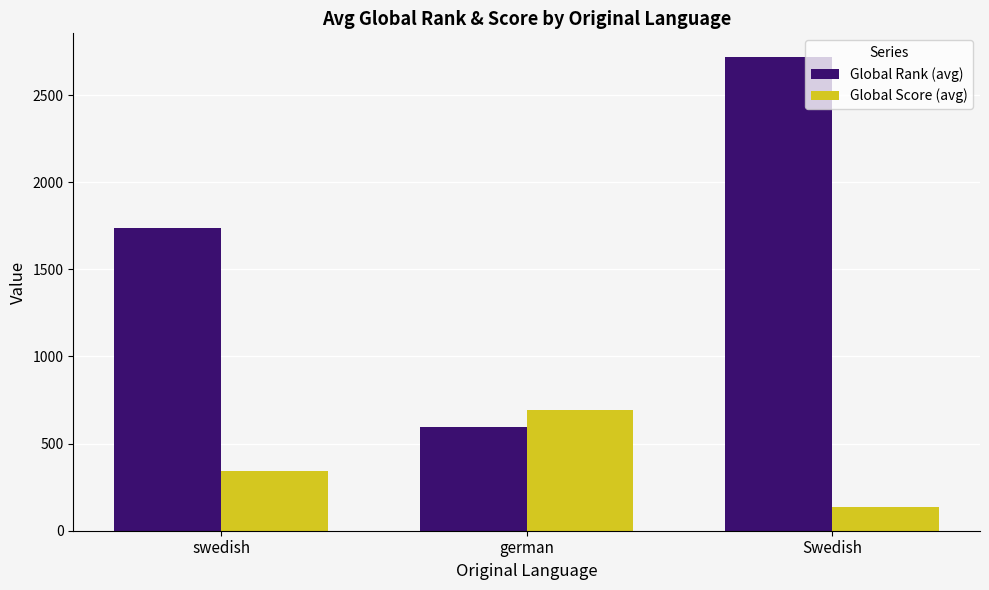

What position from the left is swedish?

1